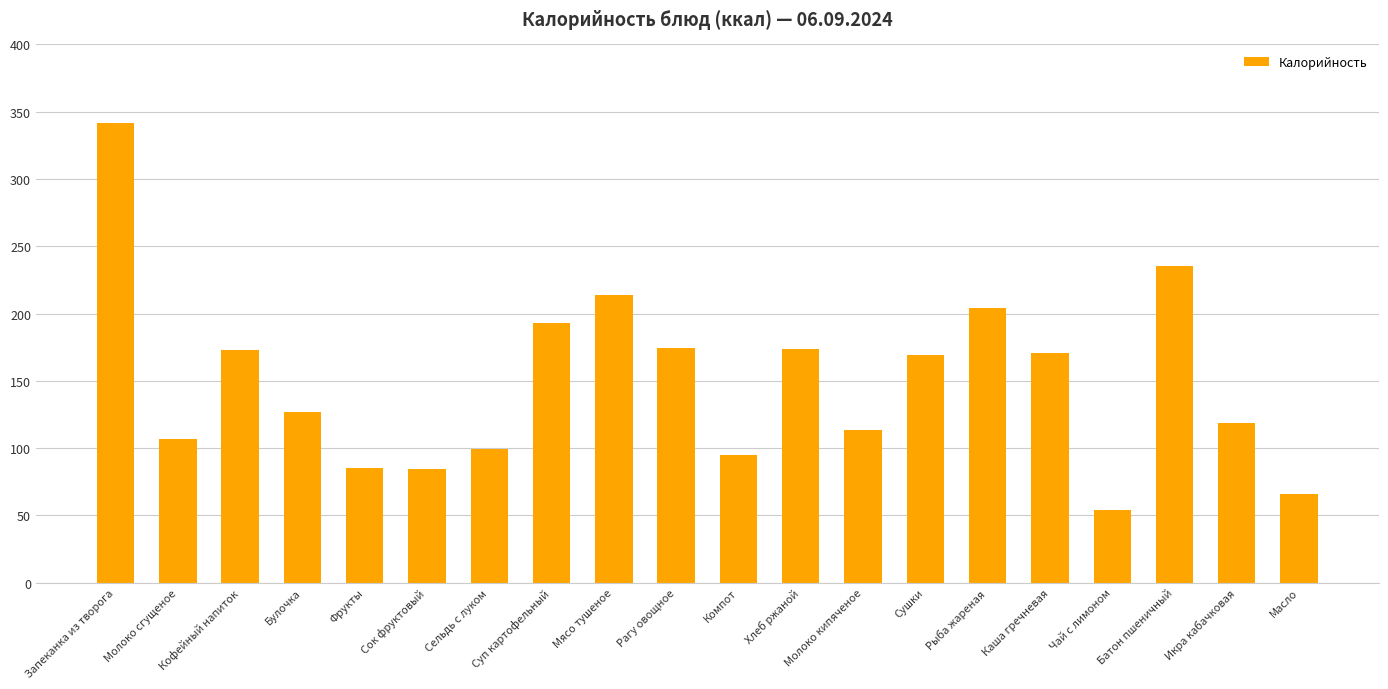

Approximately how many times larger is the value at Рыба жареная compared to Батон пшеничный?

0.9